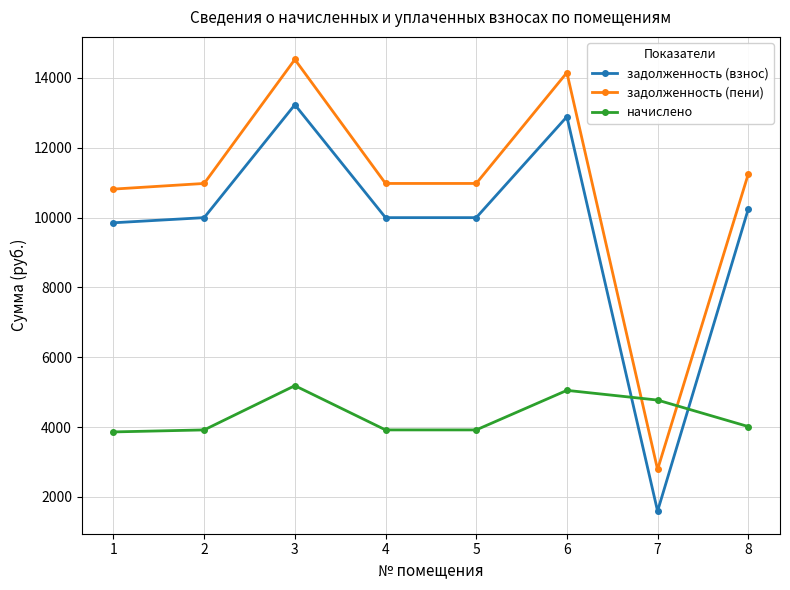

Where does the задолженность (взнос) series first go above 9996?

2